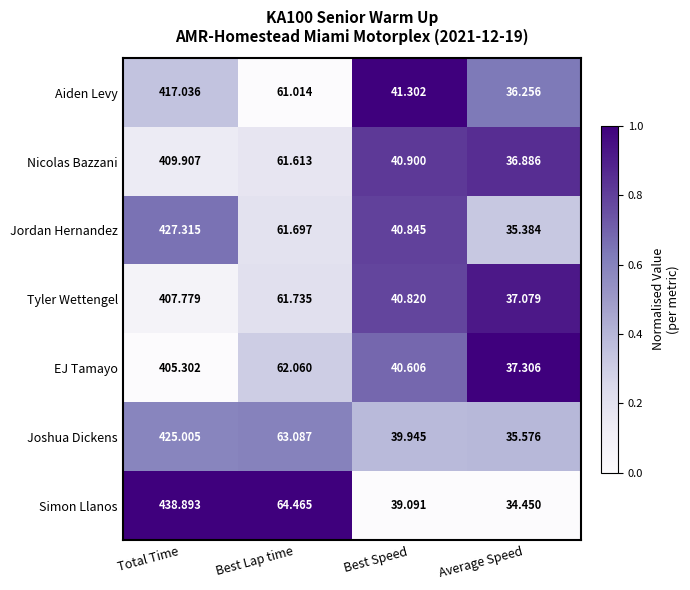

Which series has the largest total across all categories?

Simon Llanos